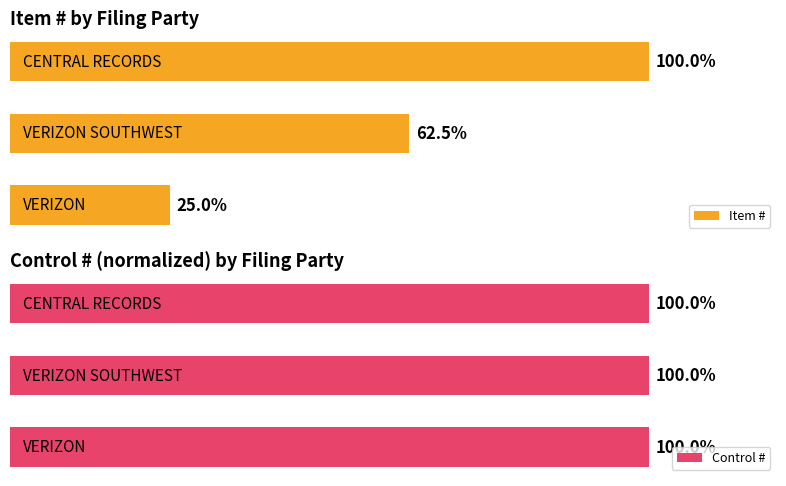

Which series has the widest spread of values?

Item #